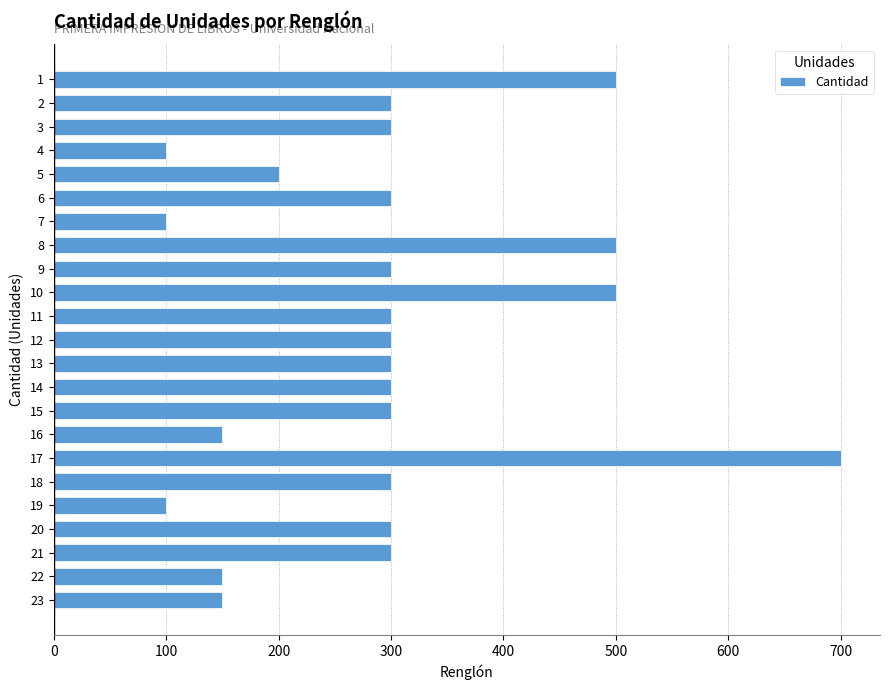

What is the change in value from 1 to 6?

-200